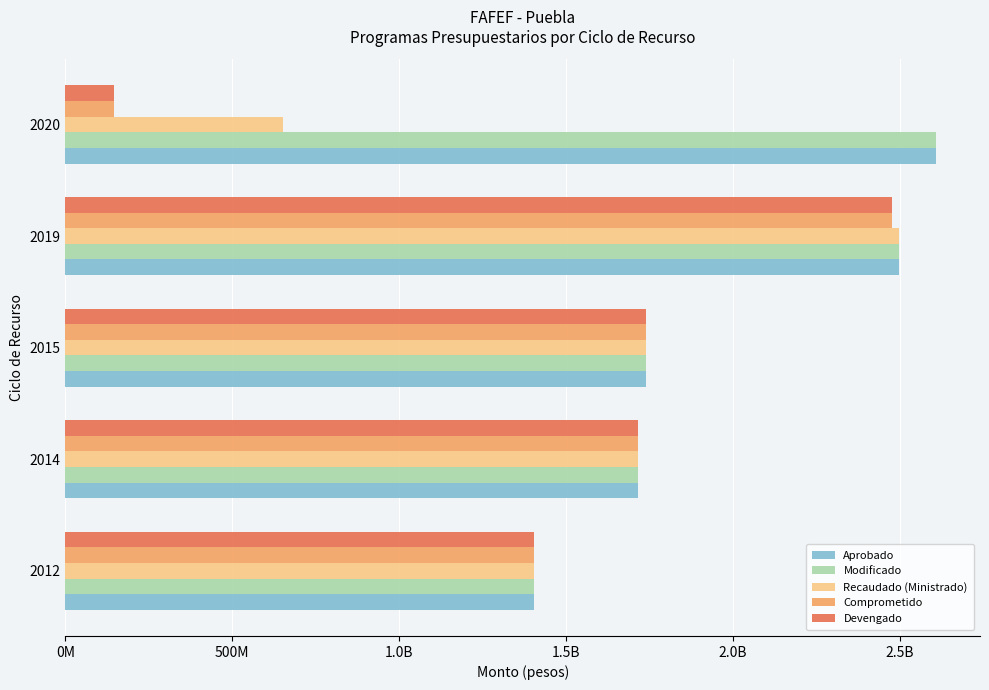

What are all the series names shown in the legend?

Aprobado, Modificado, Recaudado (Ministrado), Comprometido, Devengado